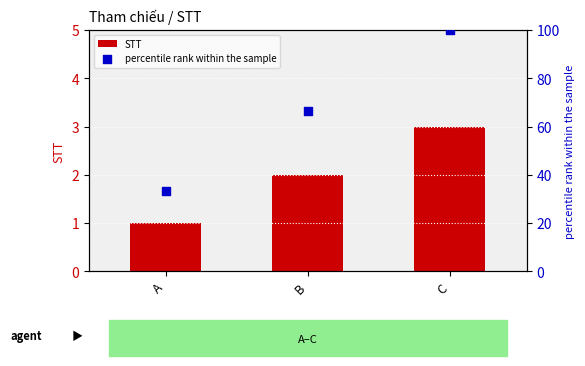

Which series reaches the minimum Y coordinate?

STT